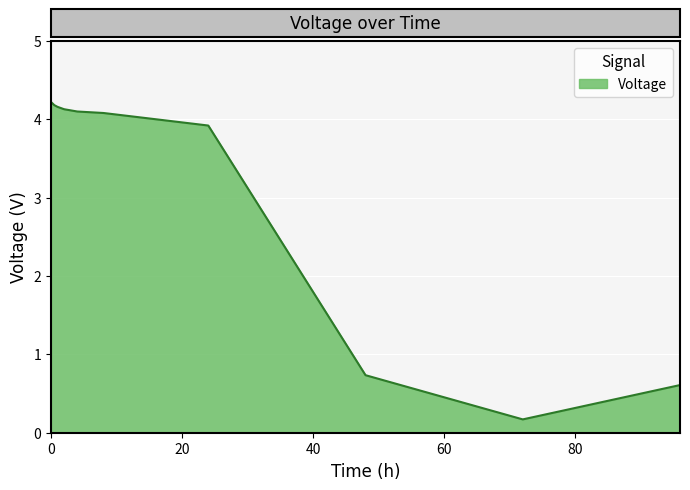

What is the greatest value displayed?

4.2